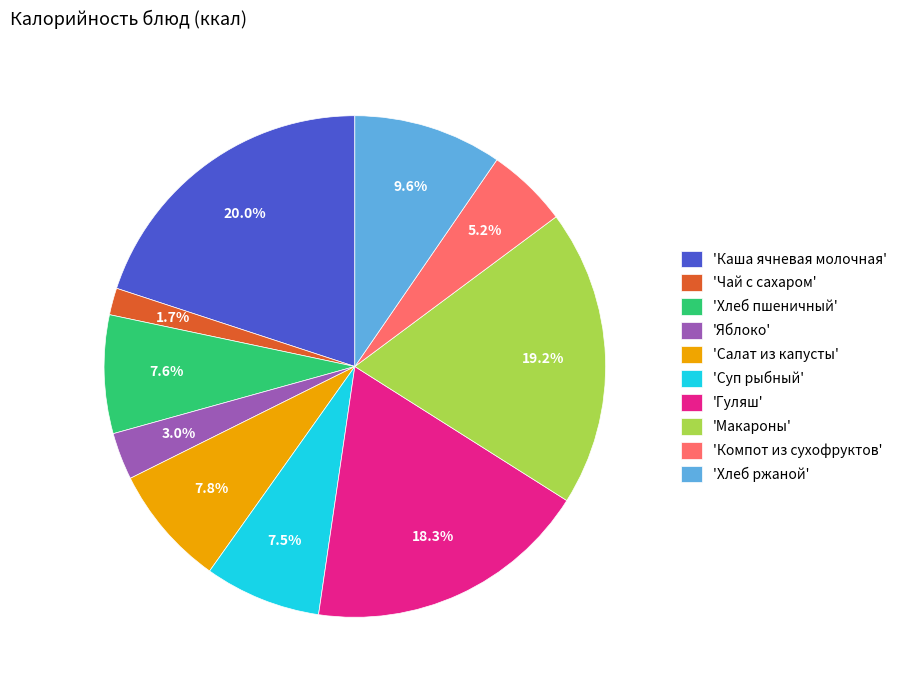

Which slice is the largest?

'Каша ячневая молочная'